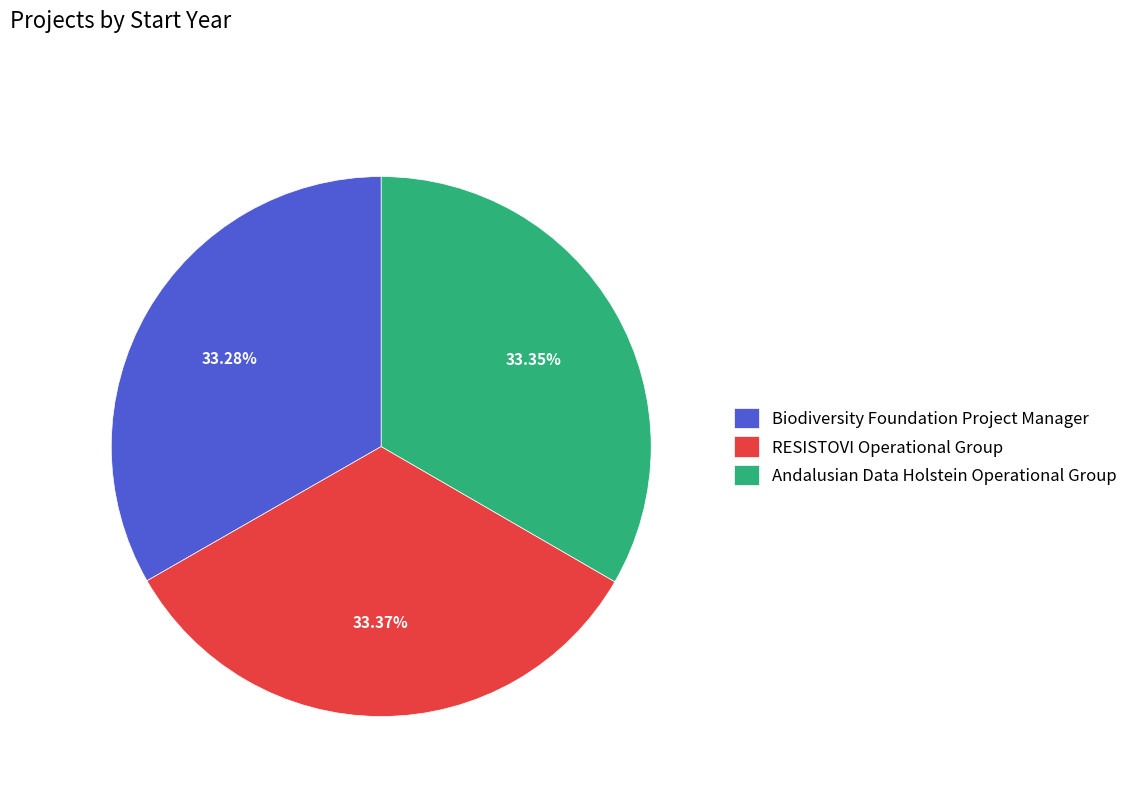

Combined, what portion of the pie is Biodiversity Foundation Project Manager and Andalusian Data Holstein Operational Group?

66.6%